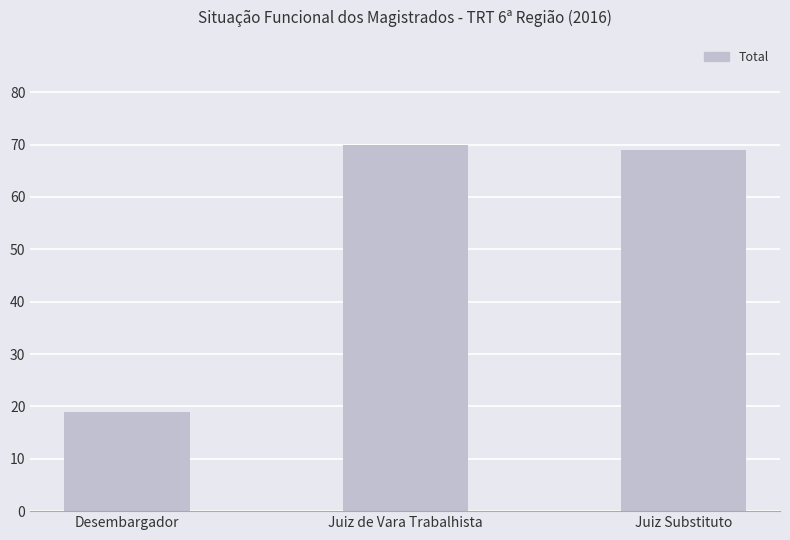

At which category does the chart reach its minimum across all series?

Desembargador